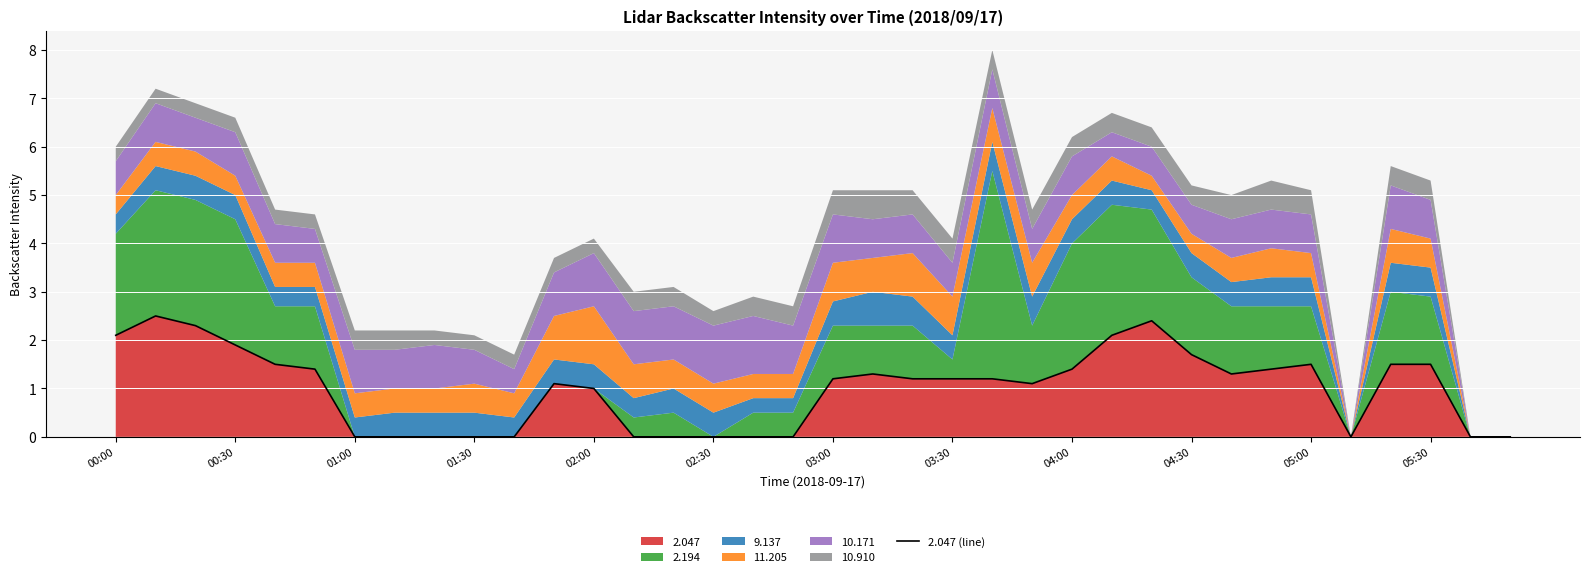

True or false: the data has more than 0 interior local peaks.

True